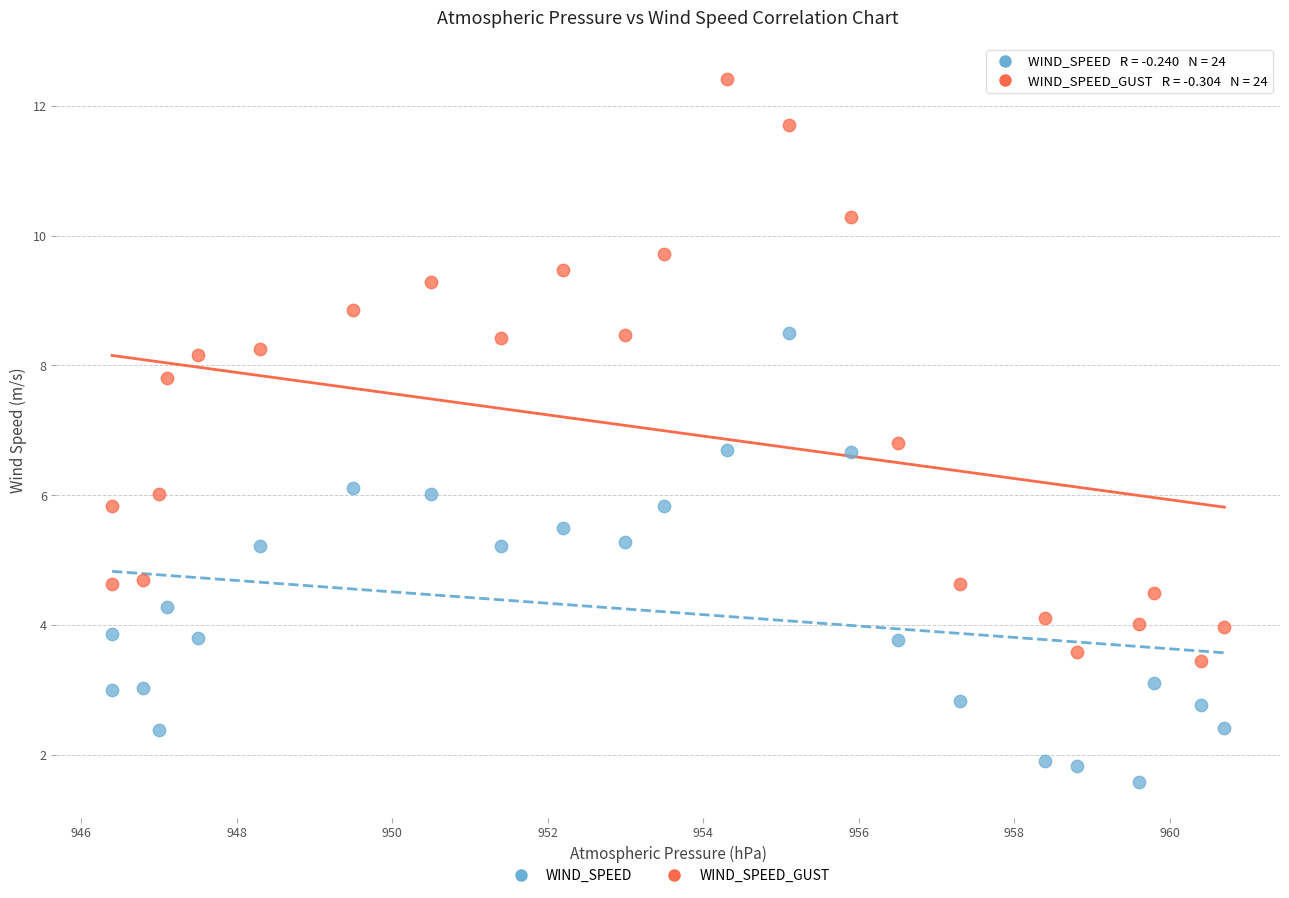

What is the X range (max minus min) for the scatter plot?

14.3